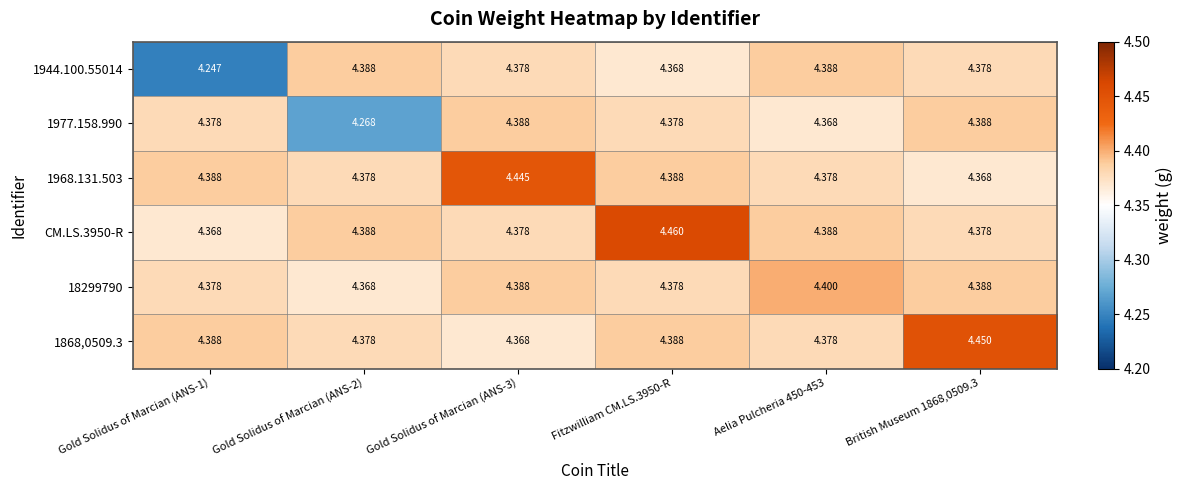

Is the value of CM.LS.3950-R at Aelia Pulcheria 450-453 greater than the value of 1868,0509.3 at Gold Solidus of Marcian (ANS-2)?

Yes